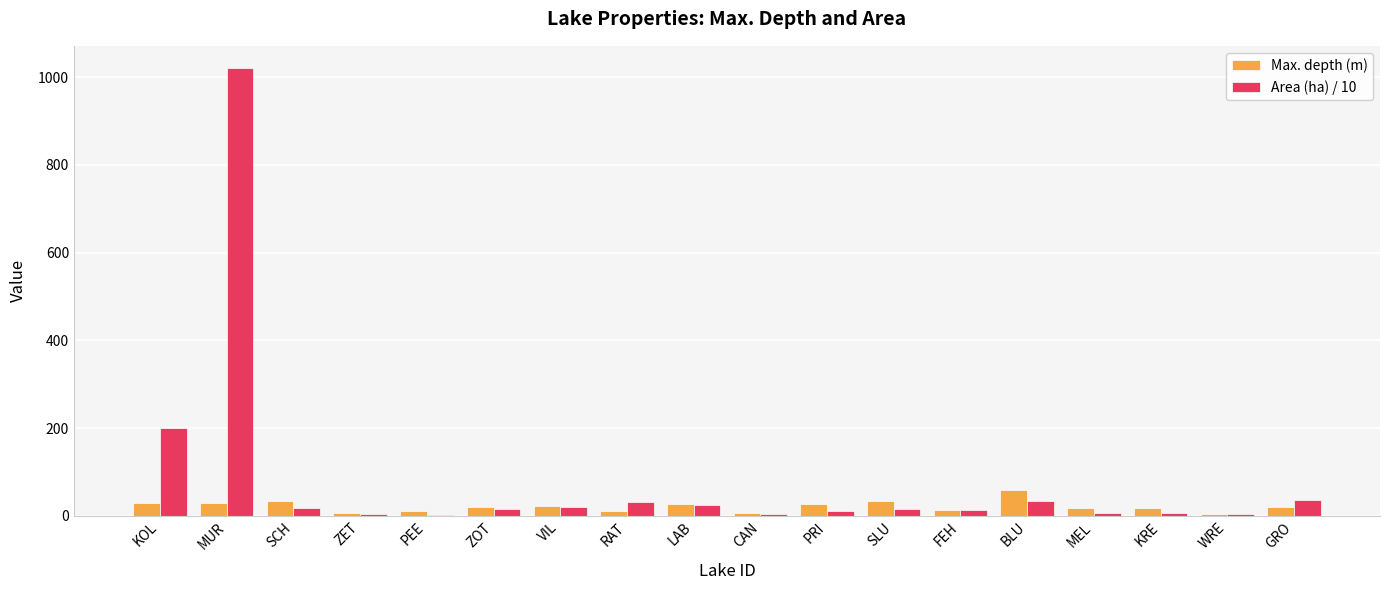

What is the sum of all Area (ha) / 10 values?

1466.7